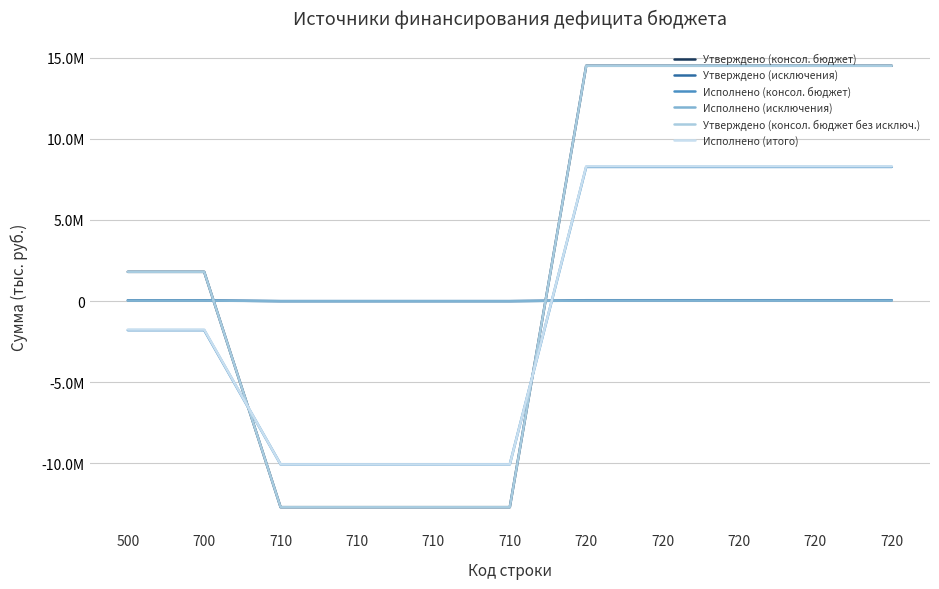

Does the chart have visible grid lines?

Yes